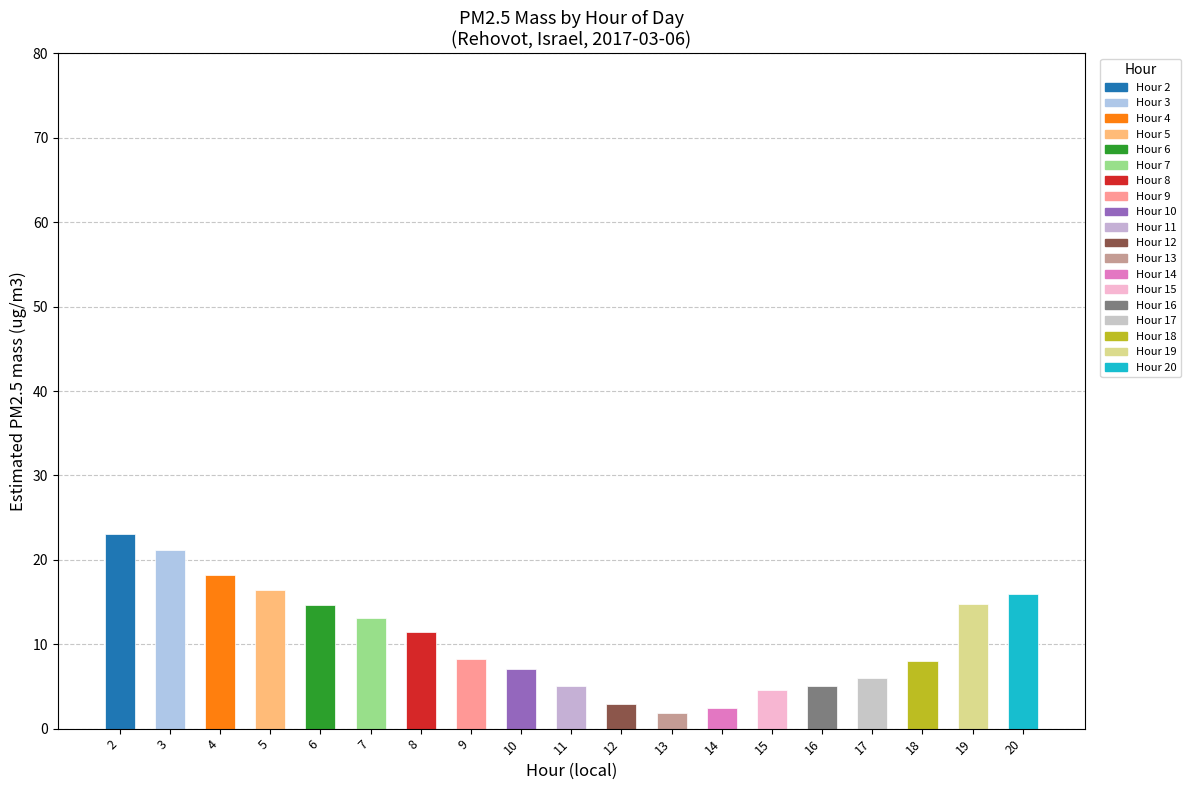

What is the smallest value displayed?

1.8